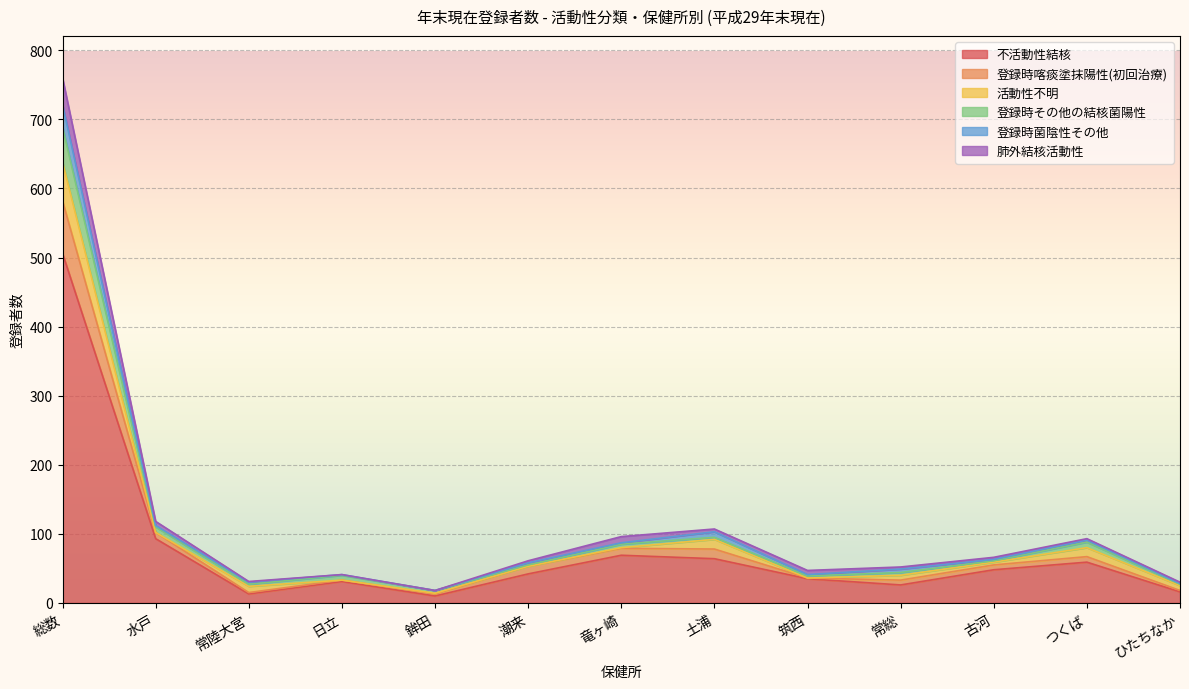

In 登録時喀痰塗抹陽性(初回治療), how many points are higher than both neighbors (excluding endpoints)?

3